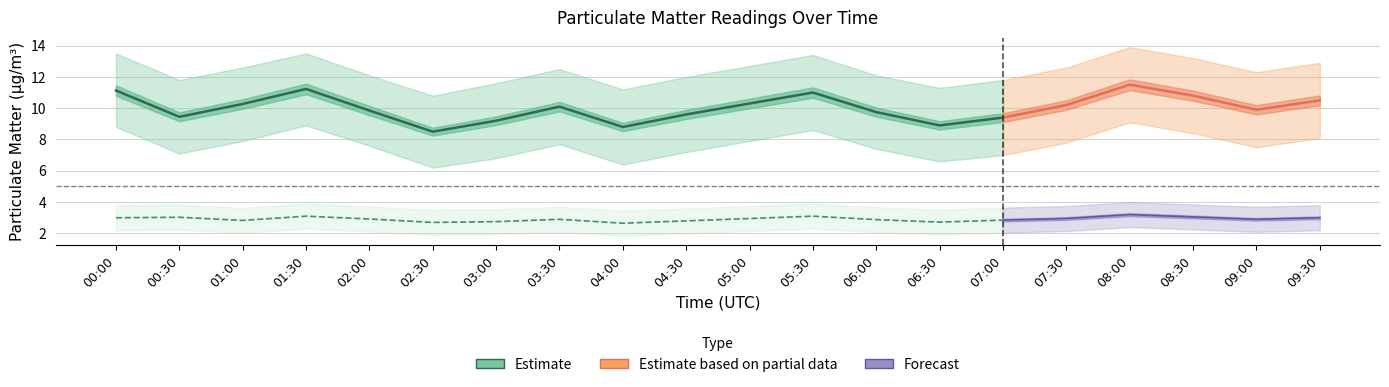

What is the sum of all P2 values?

58.3